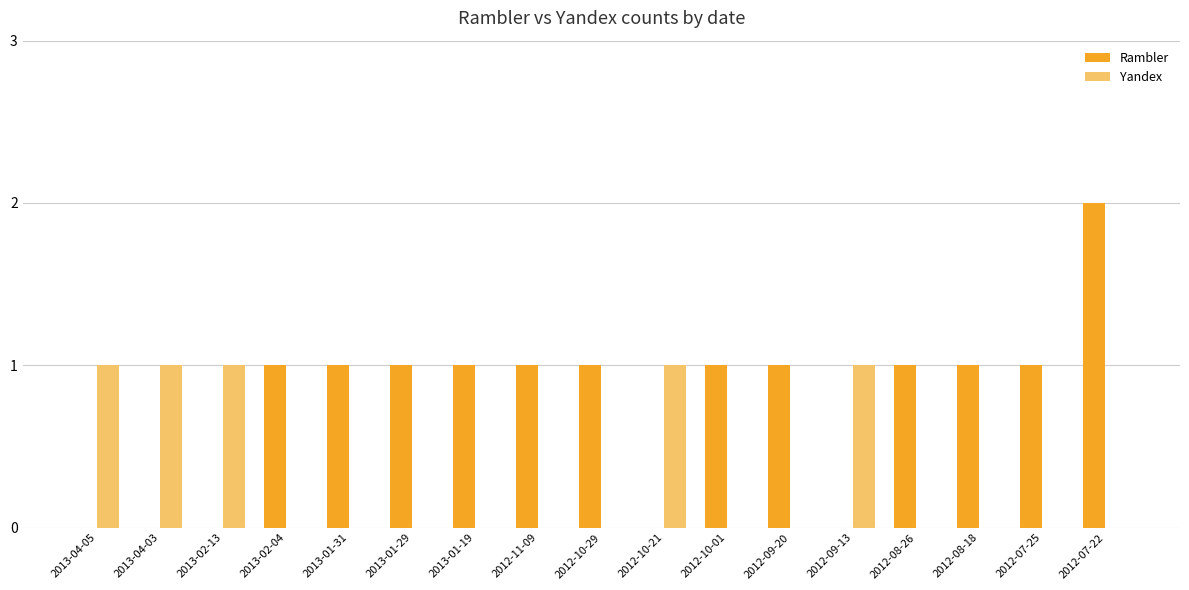

What is the sum of all Rambler values?

13